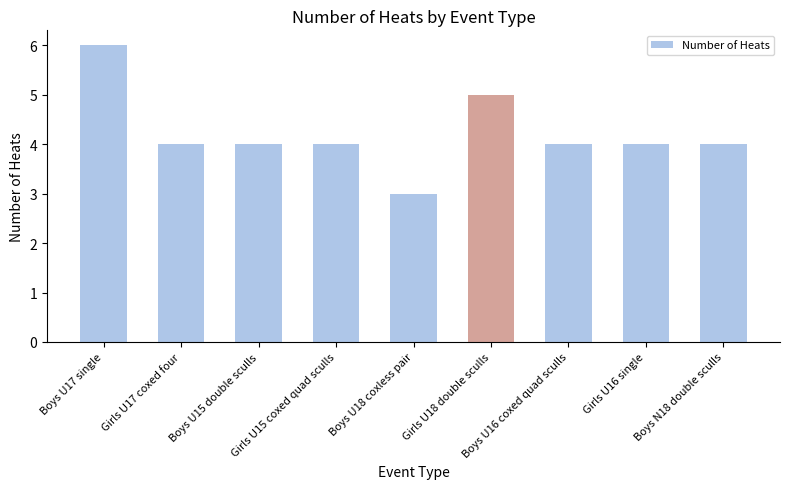

What is the sum of all values?

38